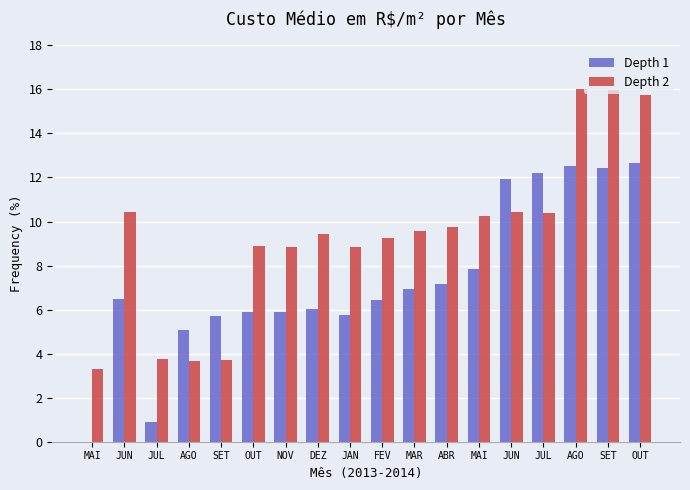

The value of Depth 2 at FEV is 9.2. True or false?

True